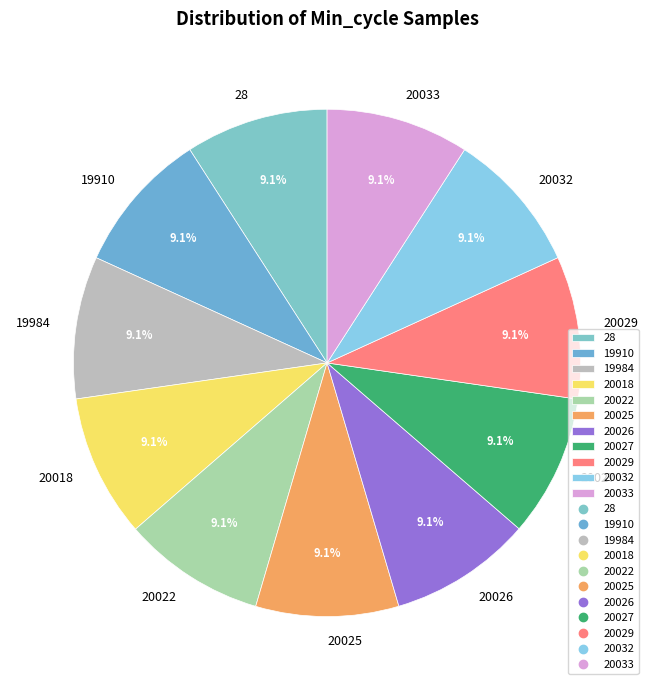

What percentage is the 19910 slice, to the nearest percent?

9%